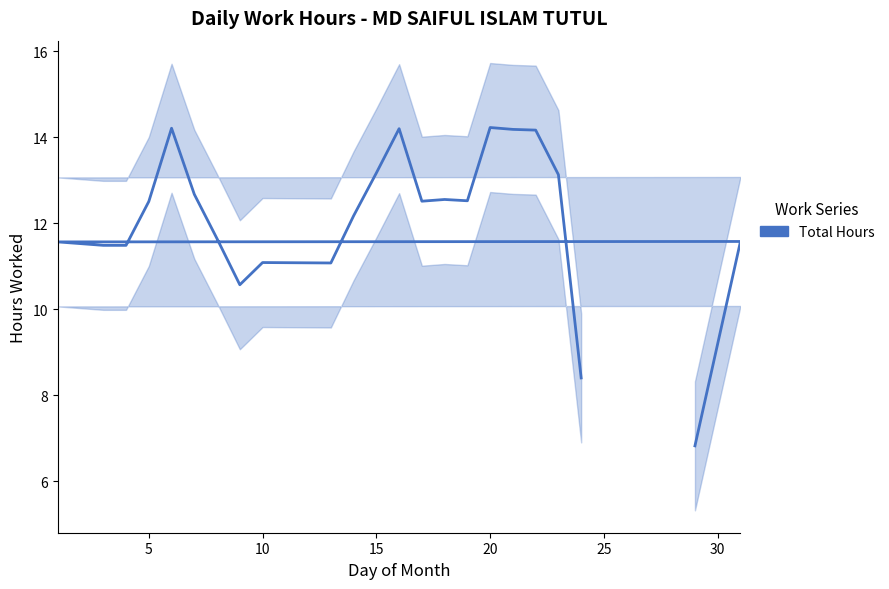

Does the chart display data point markers on the line(s)?

No